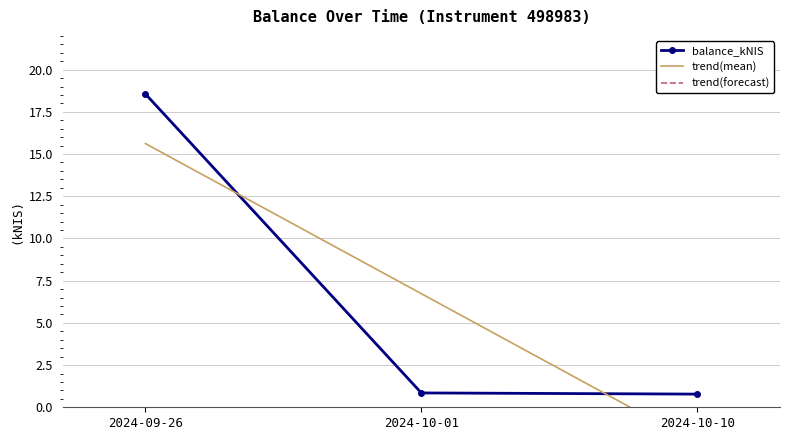

What is the greatest value displayed?

18.6